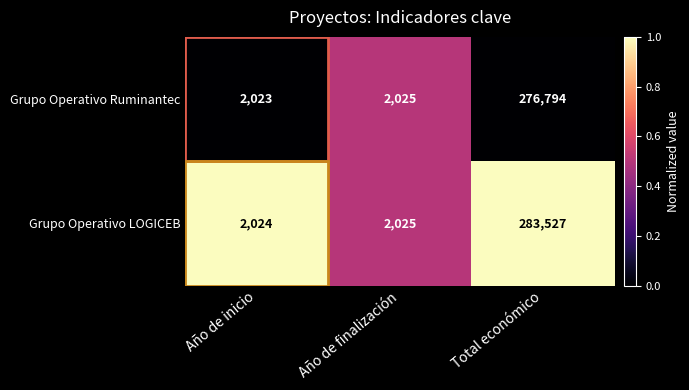

What value does the Grupo Operativo Ruminantec series have at Año de finalización?

2025